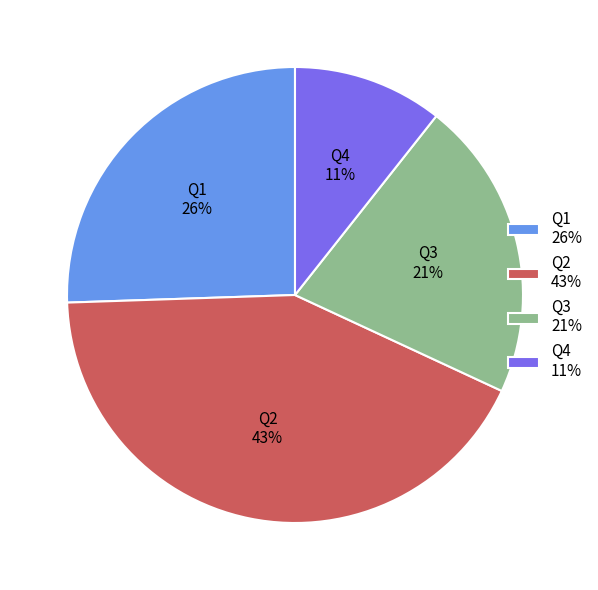

To the nearest percent, what is the difference between the largest and smallest slice percentages?

32%